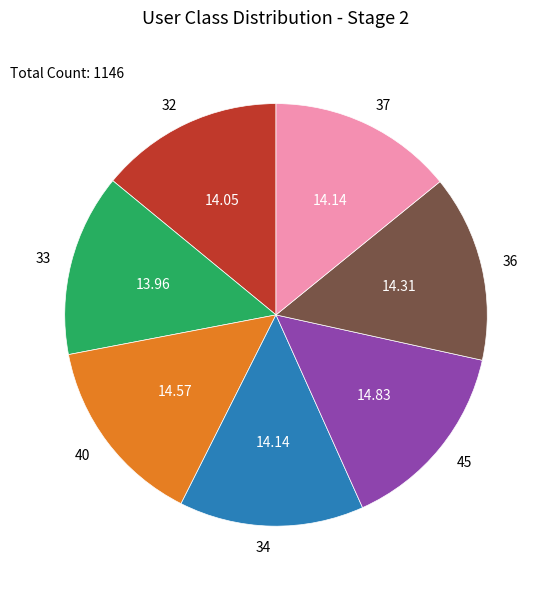

The 32 slice represents 2% of the pie. True or false?

False